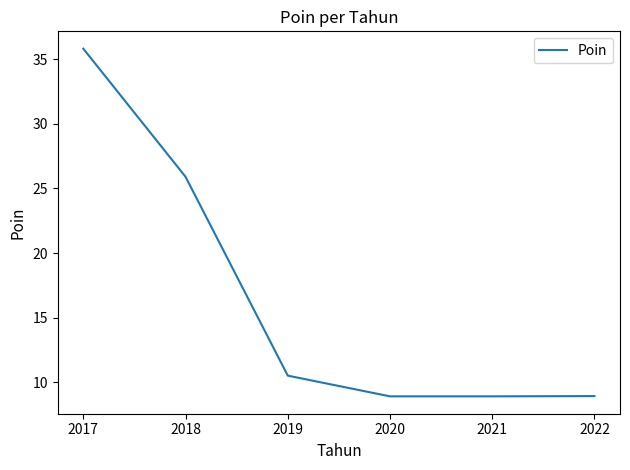

What is the minimum value shown in the chart?

8.9